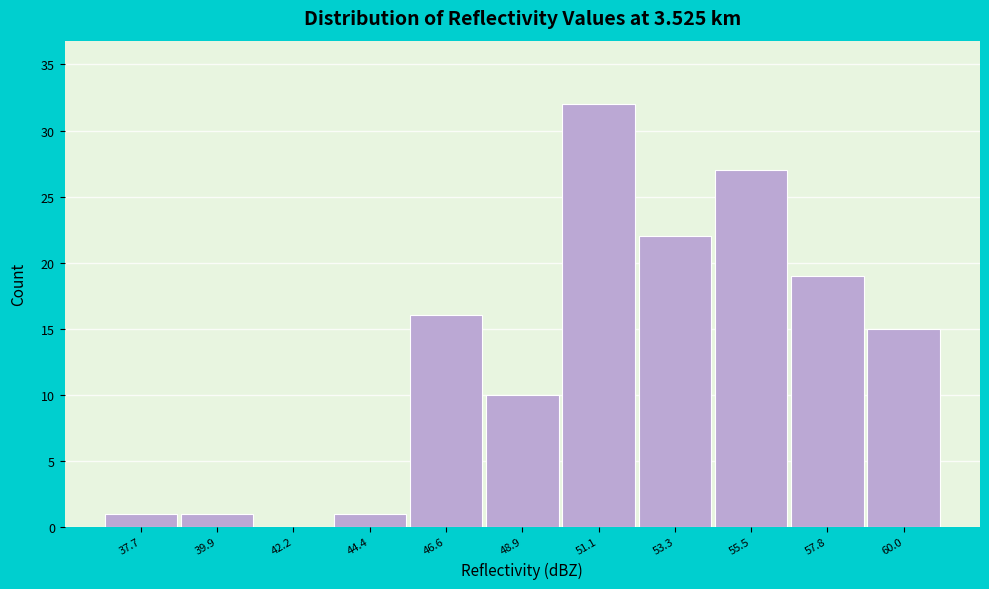

What is the height of the bar covering 54.5 to 56.5 on the x-axis? Neither the bar edges nor the heights are printed on the chart, so give them approximately, as read against the axes.

27